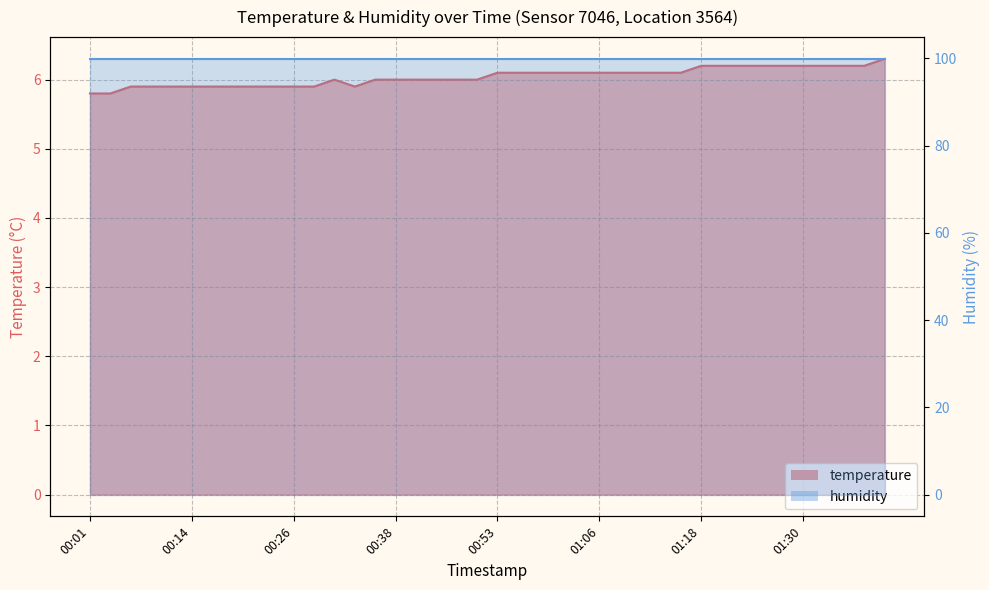

What is the change in value from 00:01 to 00:31?

+0.2